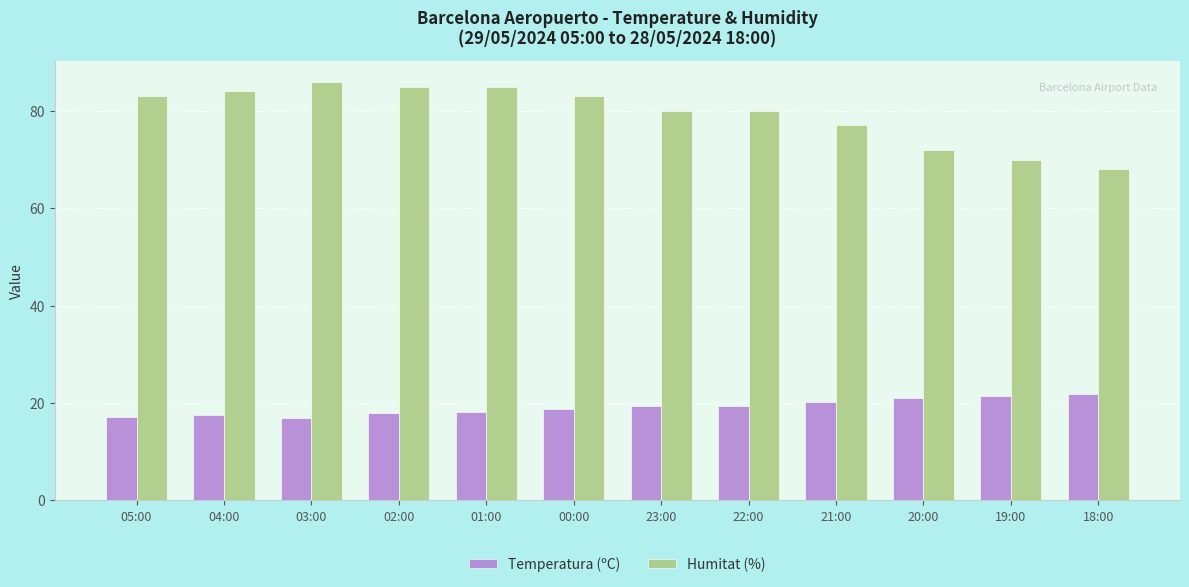

What is the maximum value shown in the chart?

86.0